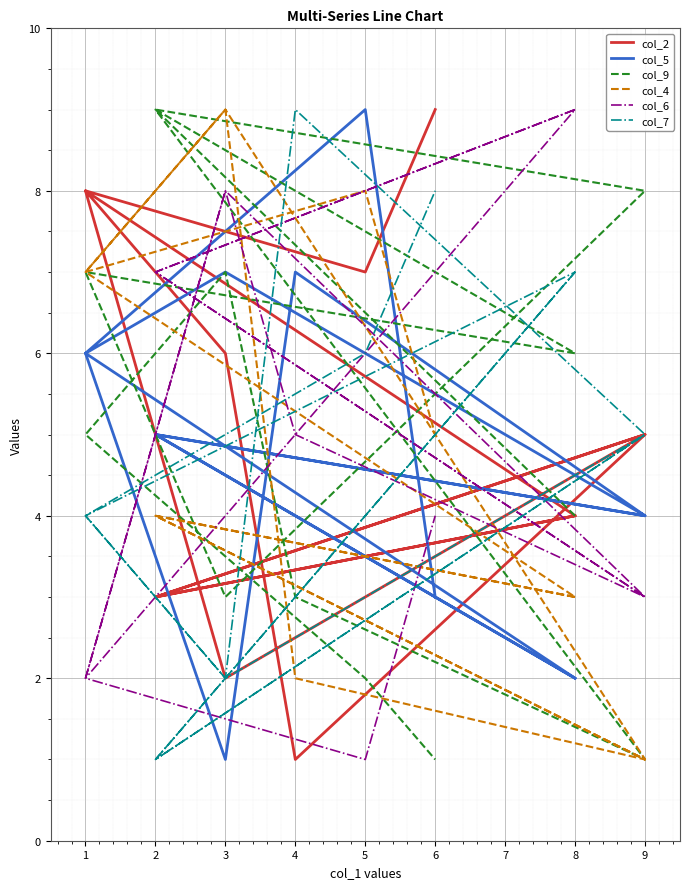

What is the sum of the col_2 values at 9 and 3?

7